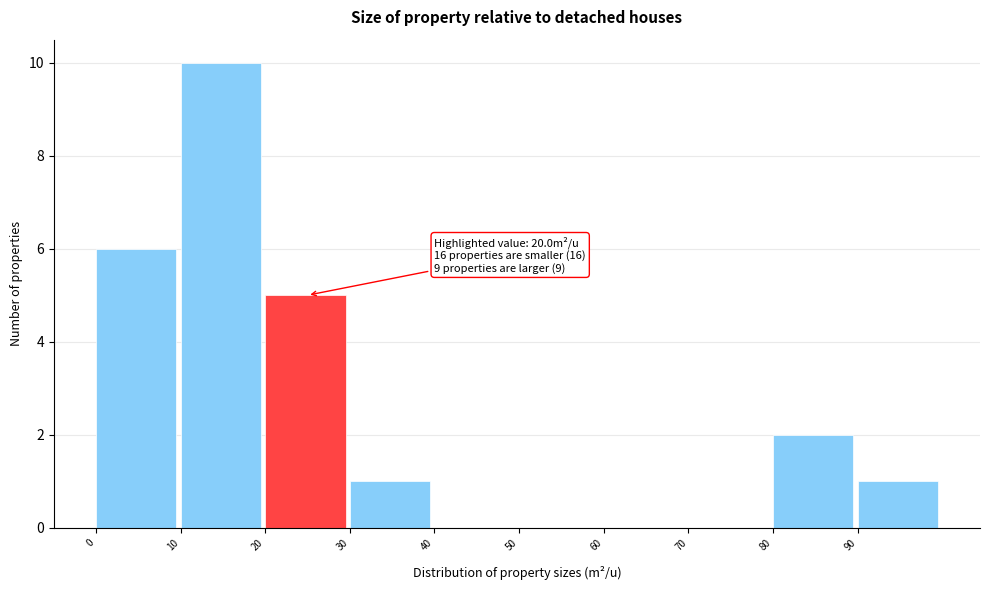

Which range on the x-axis has the tallest bar?

10 to 20